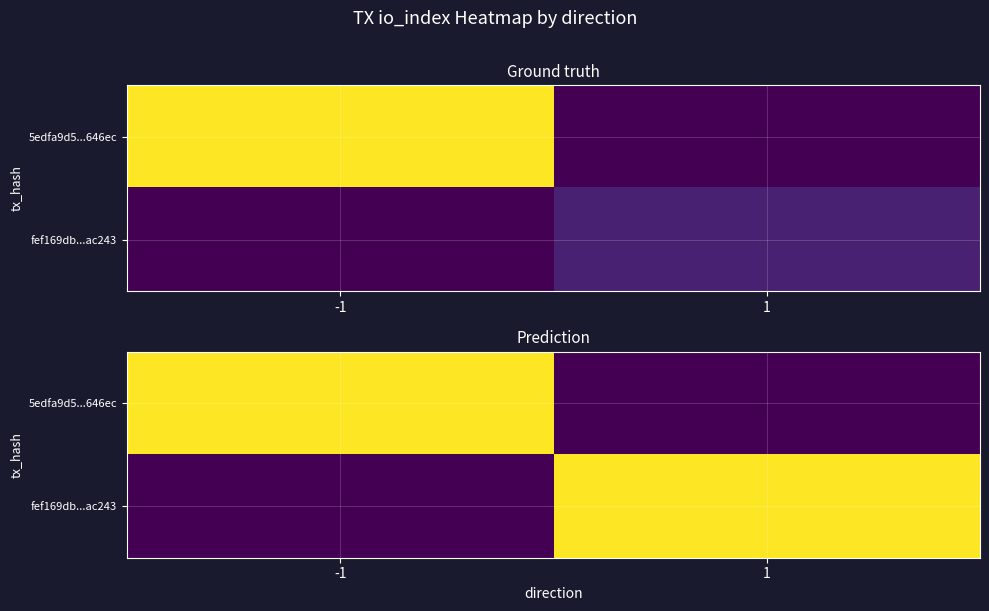

The fef169db...ac243 series shows 9 at -1. True or false?

True